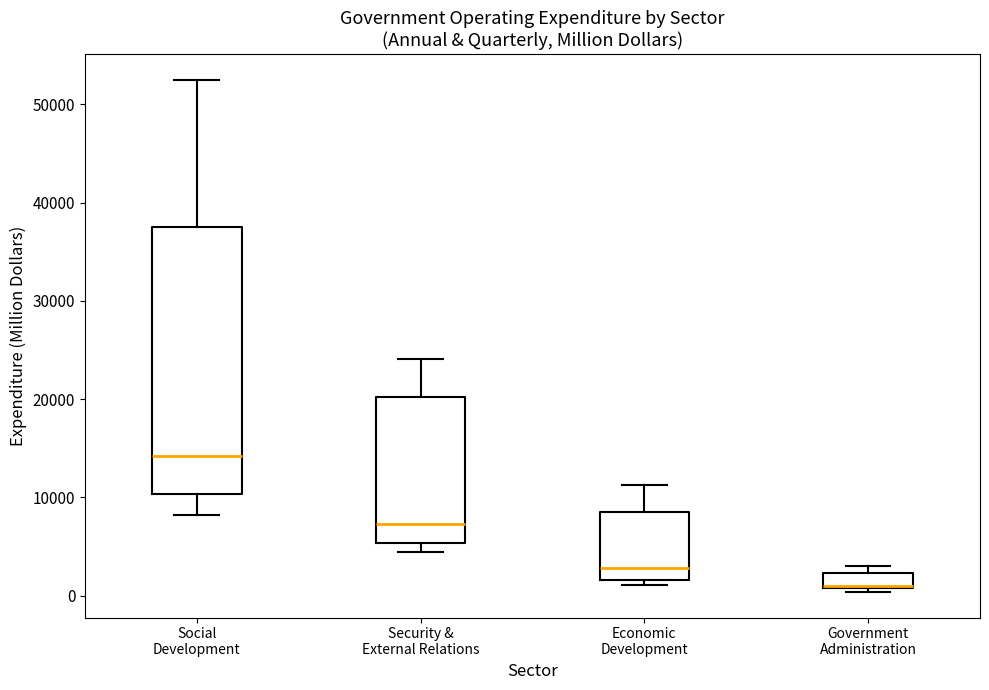

Which box is the tallest, from its lower edge to its upper edge?

Social Development